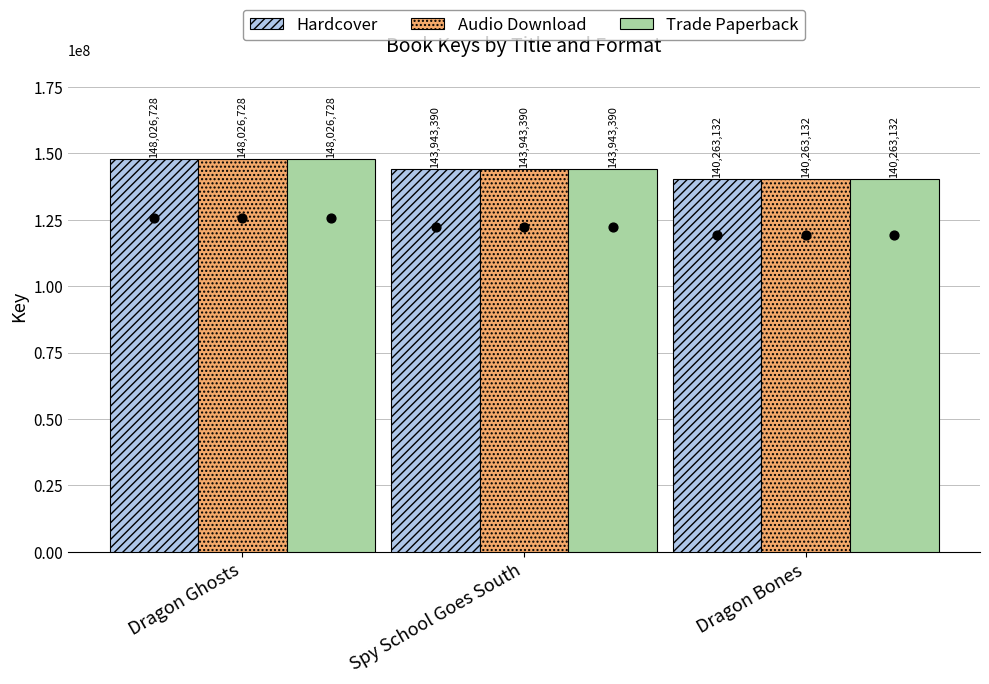

Which series has the largest total across all categories?

Hardcover